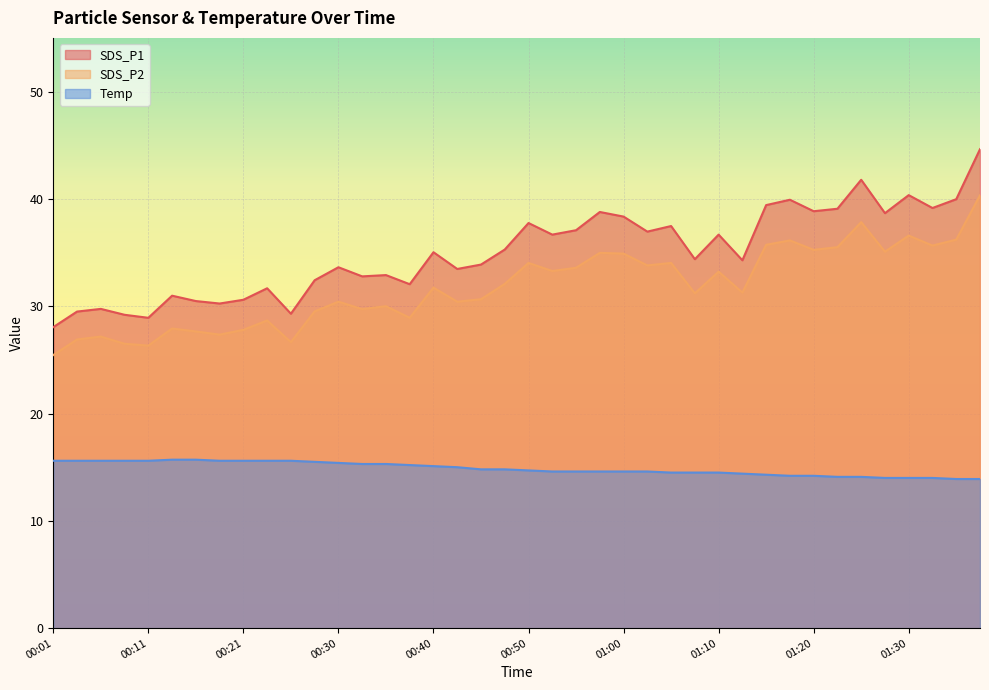

At which category is the sum across all series the highest?

01:38